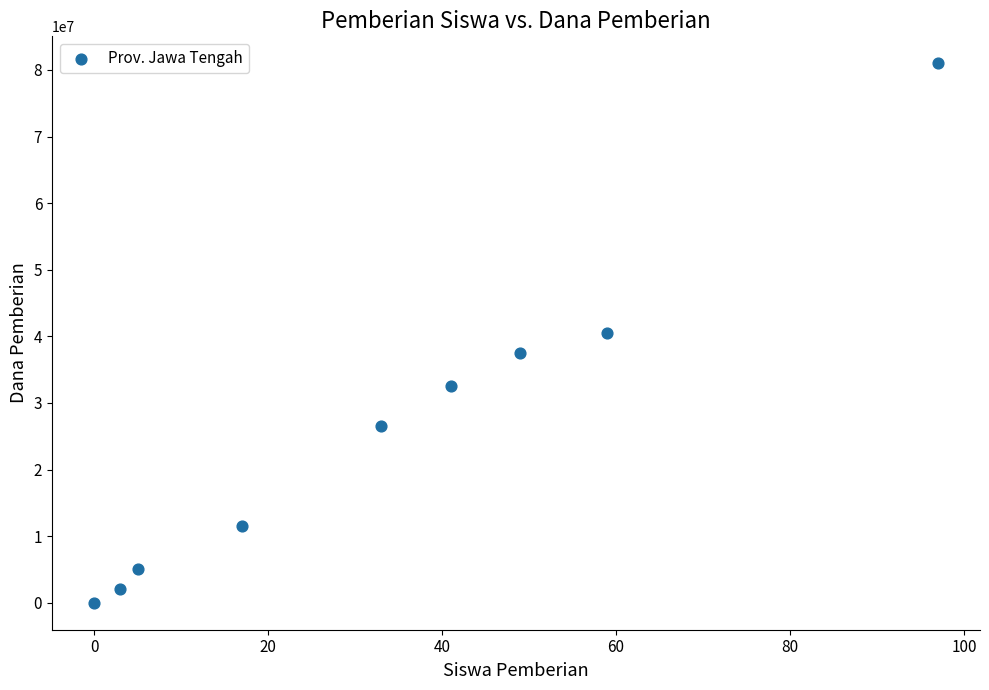

What is the average Y value?

26277778